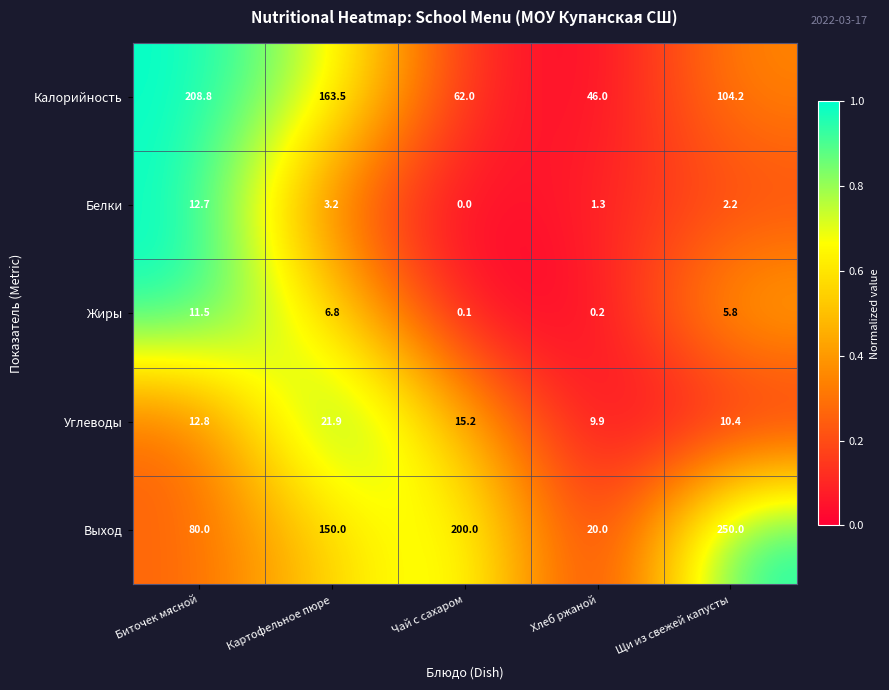

What is the total value across all series at Щи из свежей капусты?

372.6